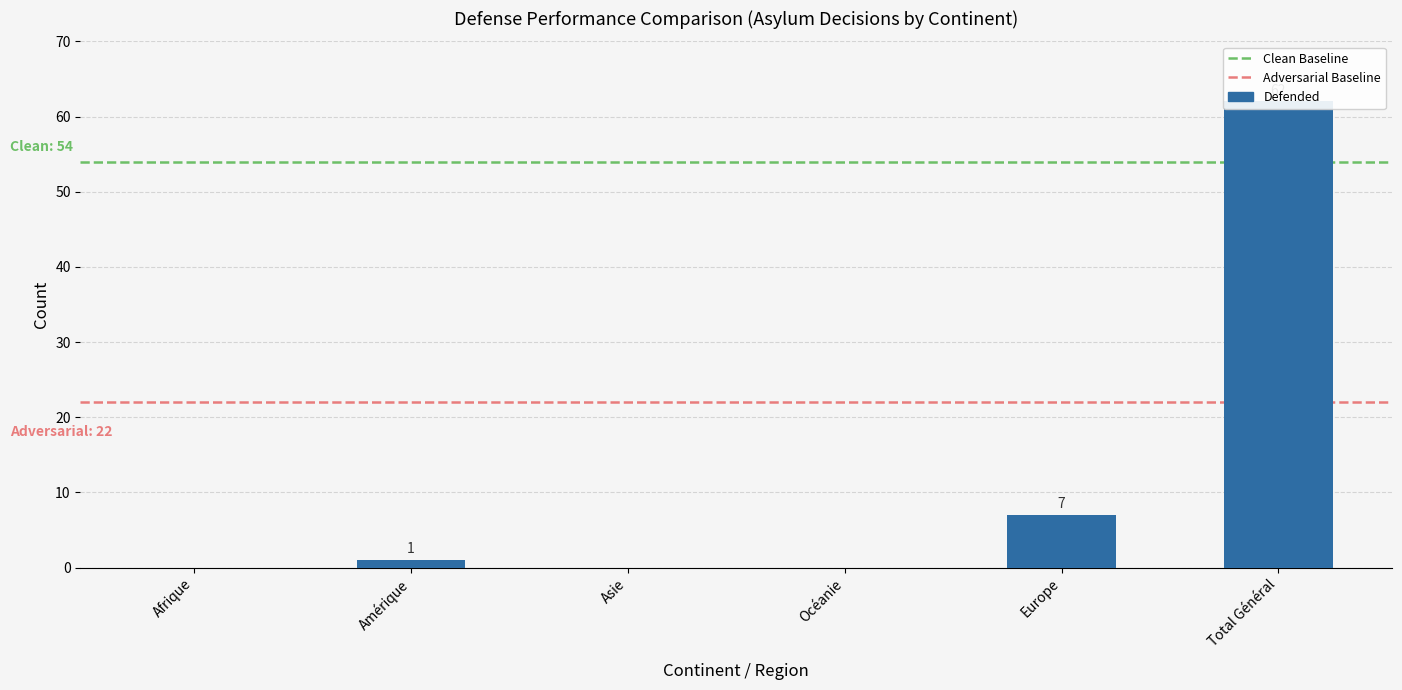

Rank the categories by value from lowest to highest.

Afrique, Asie, Océanie, Amérique, Europe, Total Général